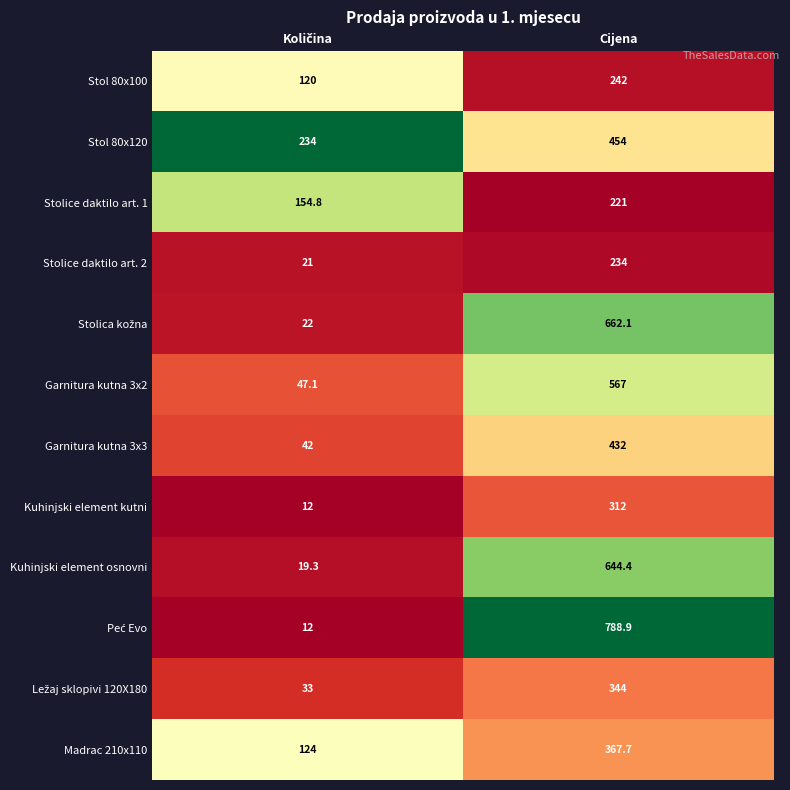

What is the highest value of the Kuhinjski element kutni series?

312.0